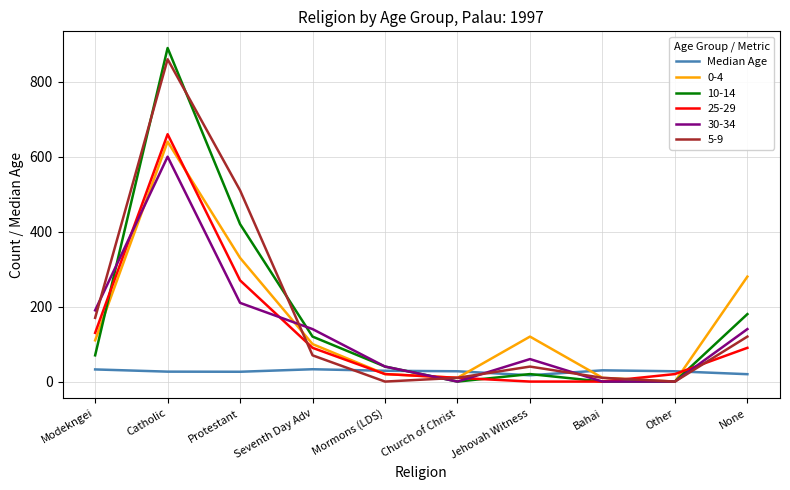

The 25-29 series shows 20.0 at Other. True or false?

True